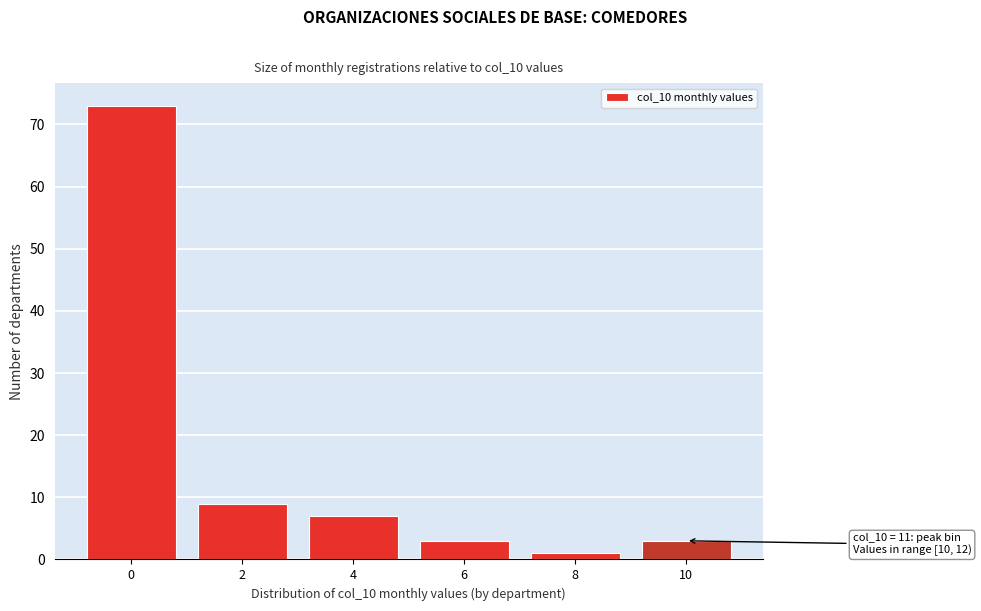

Reading left to right, extract all data points from this chart.

73	9	7	3	1	3